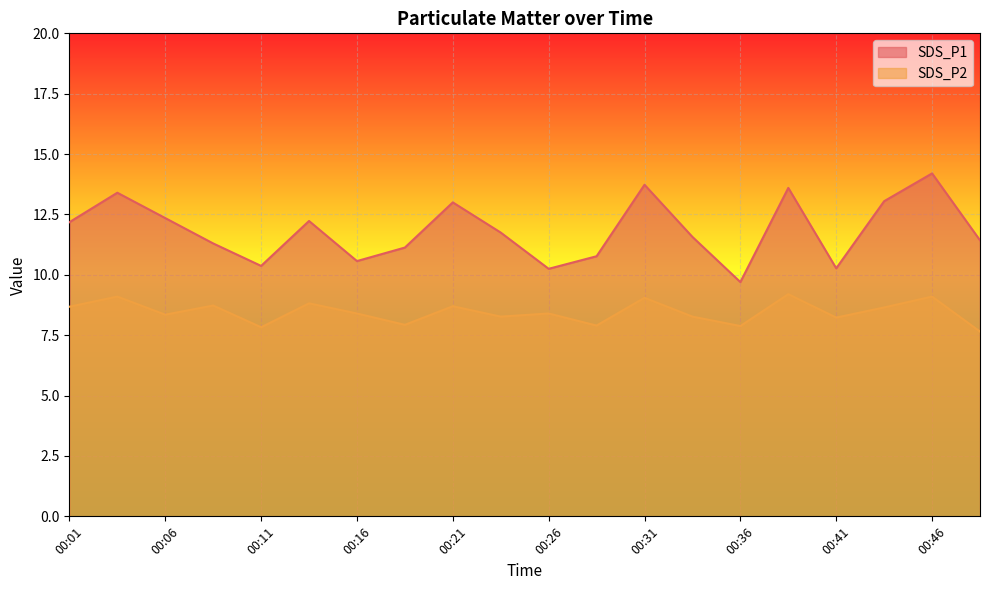

How many interior local valleys does the SDS_P1 series have?

5